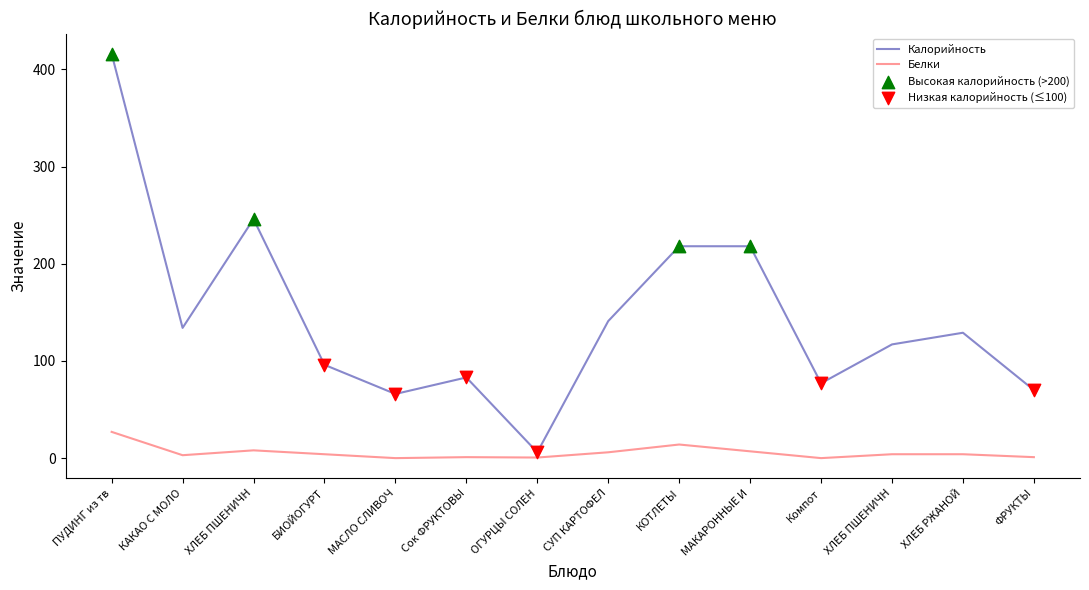

How many lines are shown in the chart?

2